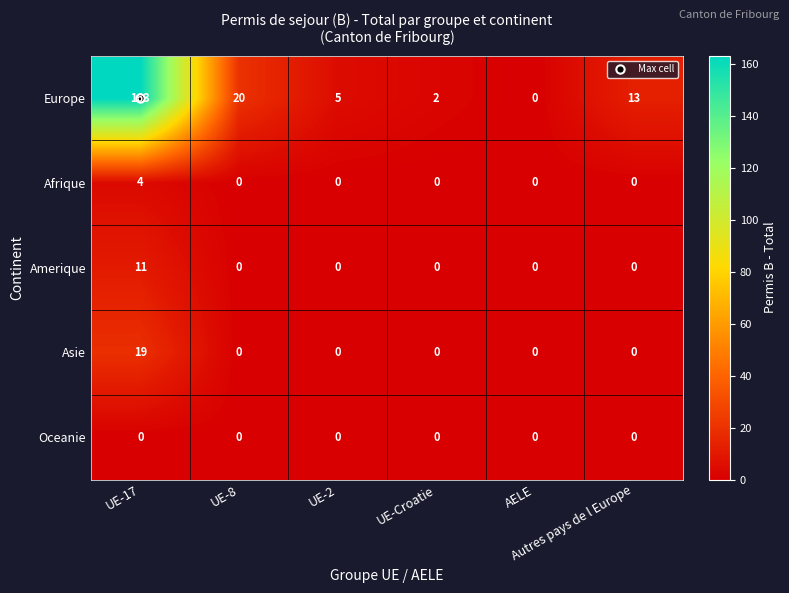

Which series has the largest total across all categories?

Europe